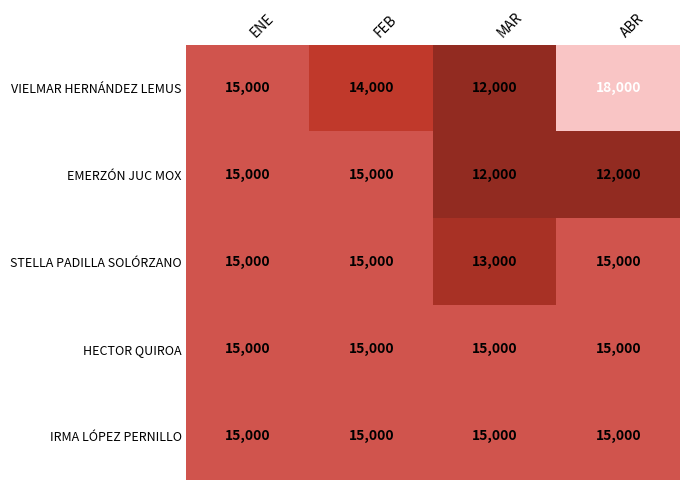

Which series changed the most between MAR and ABR?

VIELMAR HERNÁNDEZ LEMUS